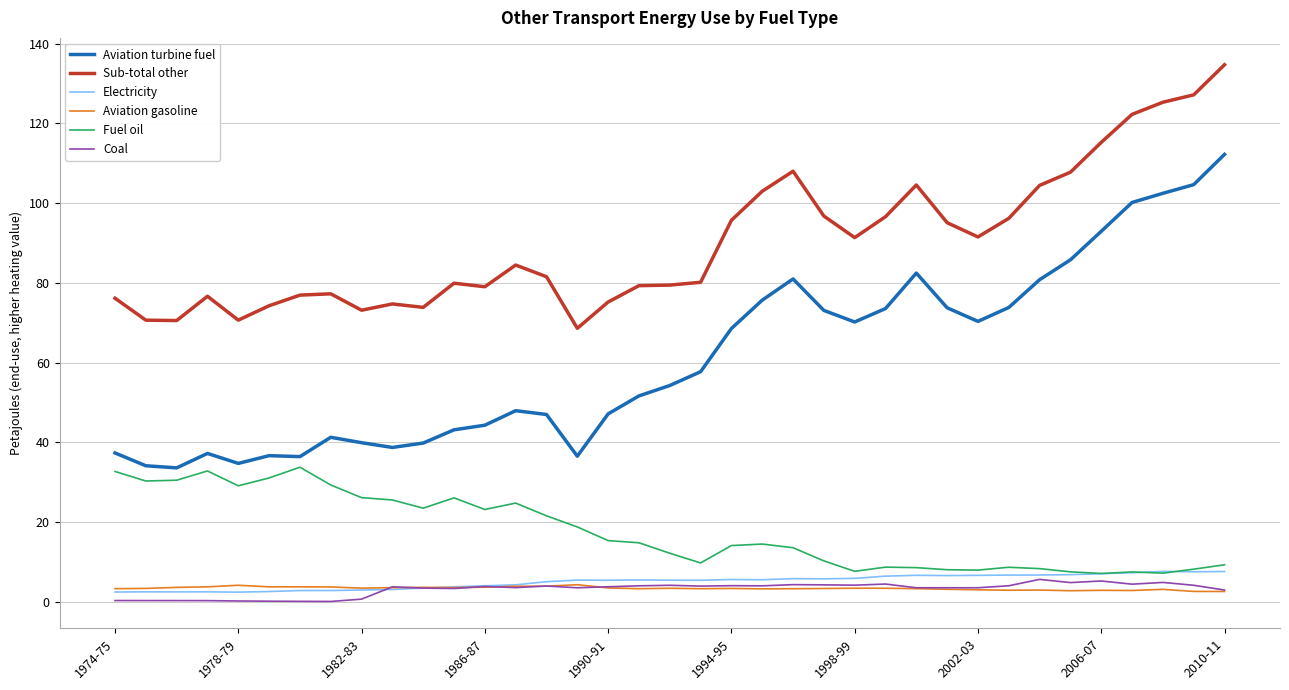

Which series has the largest range (max minus min)?

Aviation turbine fuel